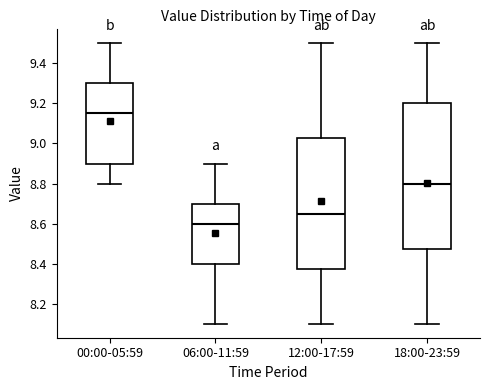

Reading left to right, transcribe this box plot: for each box, give where its median line is, the range the box spans, and where its two whiskers end, as read against the y-axis. The values are not printed on the chart, so give them approximately, as read against the axis.

00:00-05:59: median 9.16, box 8.90 to 9.30, whiskers 8.80 to 9.50
06:00-11:59: median 8.60, box 8.40 to 8.70, whiskers 8.10 to 8.90
12:00-17:59: median 8.66, box 8.38 to 9.02, whiskers 8.10 to 9.50
18:00-23:59: median 8.80, box 8.48 to 9.20, whiskers 8.10 to 9.50